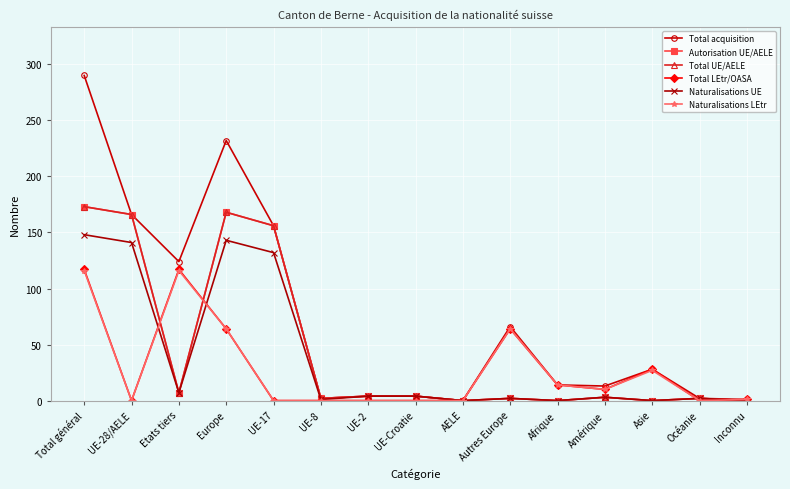

Reading left to right, extract all data points from this chart.

Total acquisition: 290	166	124	232	156	2	4	4	0	66	14	13	28	2	1
Autorisation UE/AELE: 173	166	7	168	156	2	4	4	0	2	0	3	0	2	0
Total UE/AELE: 173	166	7	168	156	2	4	4	0	2	0	3	0	2	0
Total LEtr/OASA: 117	0	117	64	0	0	0	0	0	64	14	10	28	0	1
Naturalisations UE: 148	141	7	143	132	1	4	4	0	2	0	3	0	2	0
Naturalisations LEtr: 116	0	116	64	0	0	0	0	0	64	14	10	27	0	1